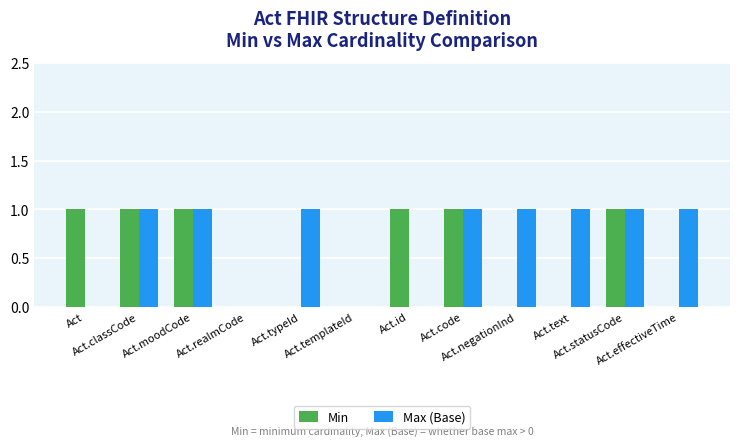

How many groups of bars are there?

12